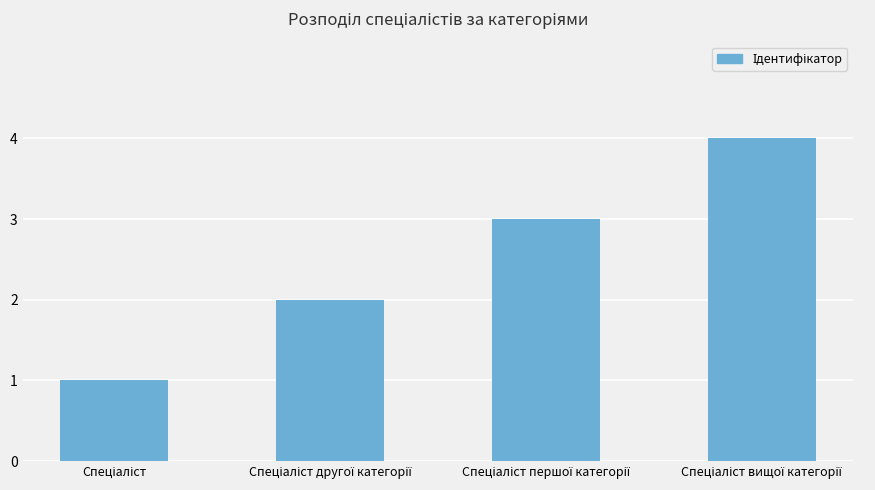

What is the maximum value shown in the chart?

4